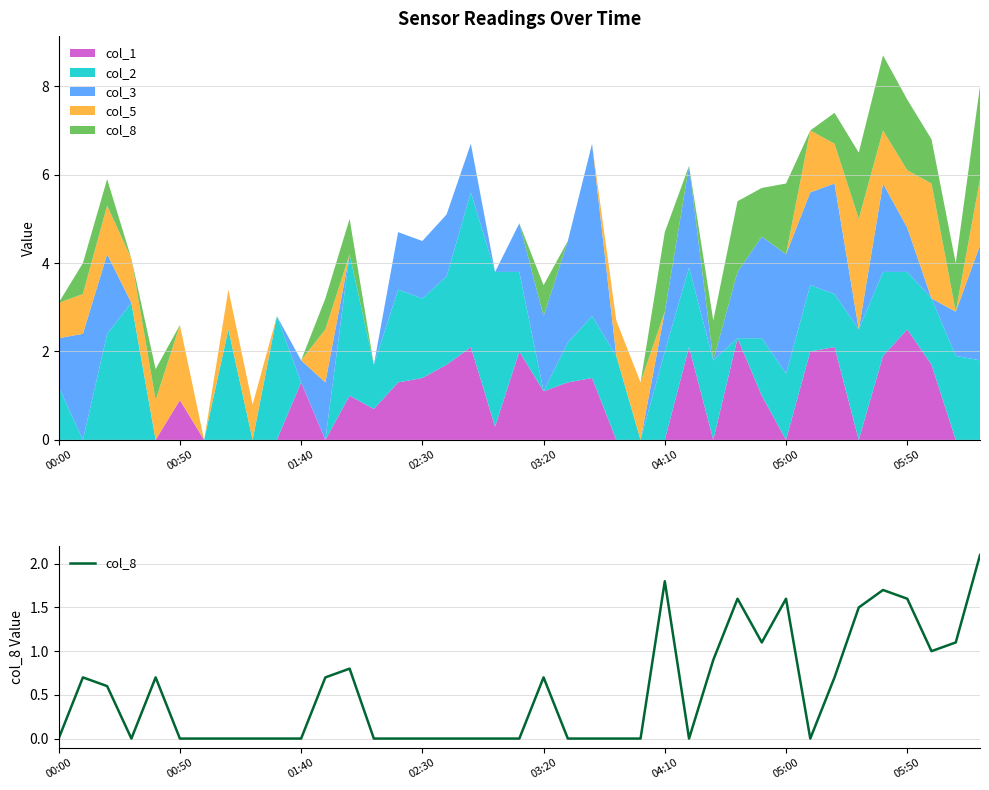

What position from the left is 05:00?

31